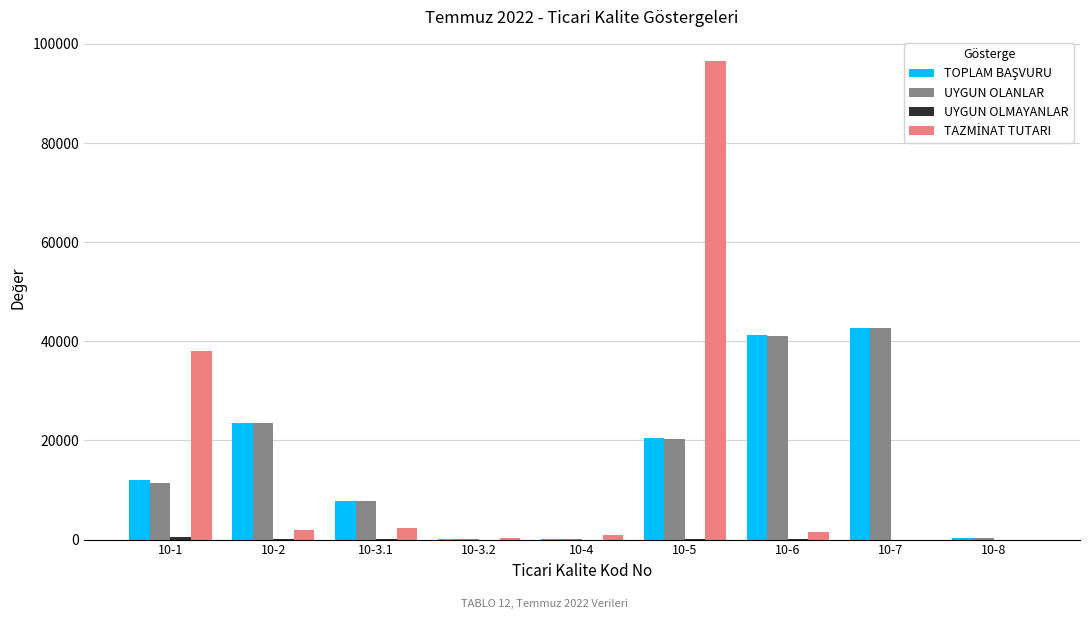

At which category is the sum across all series the highest?

10-5